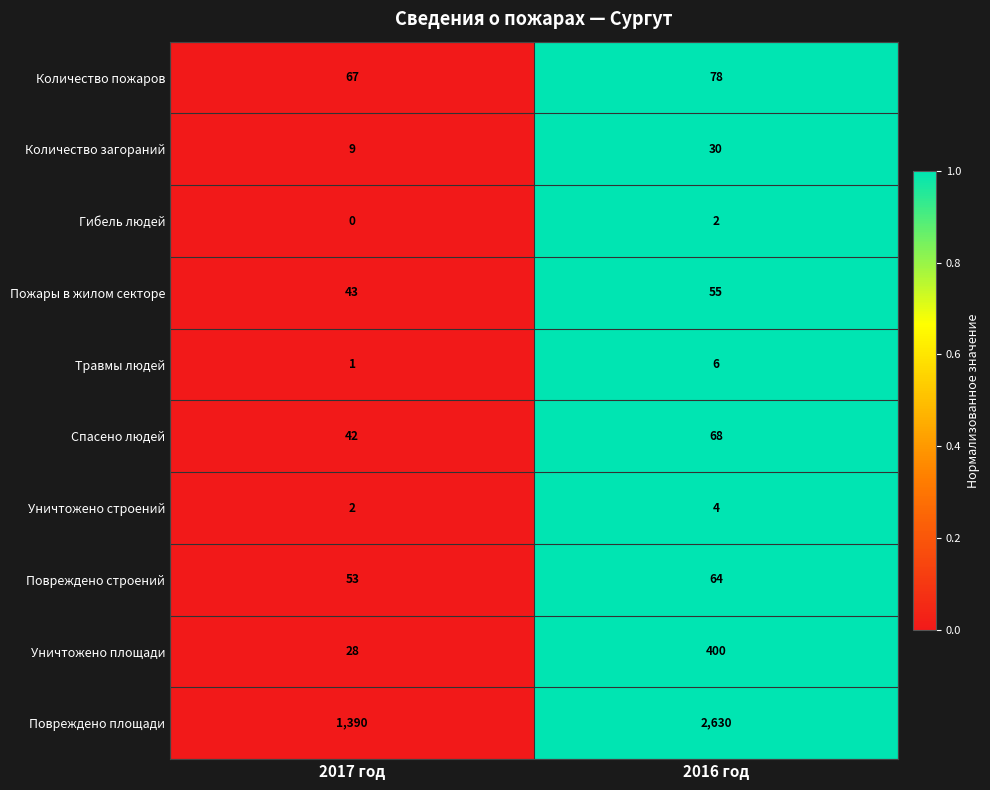

Which series changed the most between 2017 год and 2016 год?

Повреждено площади